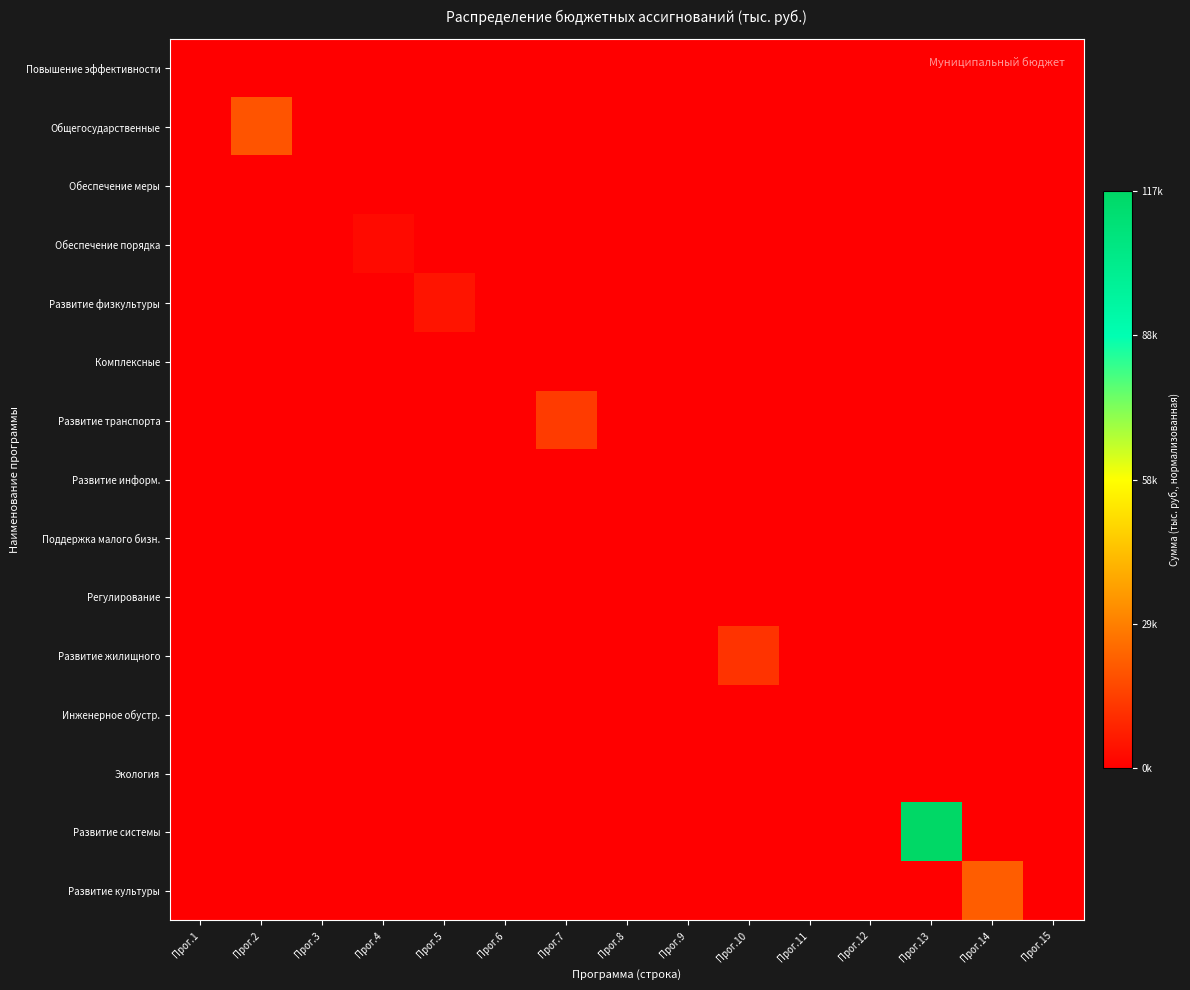

Rank the series by their maximum value, from lowest to highest.

Регулирование, Комплексные, Поддержка малого бизн., Развитие информ., Инженерное обустр., Обеспечение меры, Экология, Повышение эффективности, Обеспечение порядка, Развитие физкультуры, Развитие жилищного, Развитие транспорта, Общегосударственные, Развитие культуры, Развитие системы